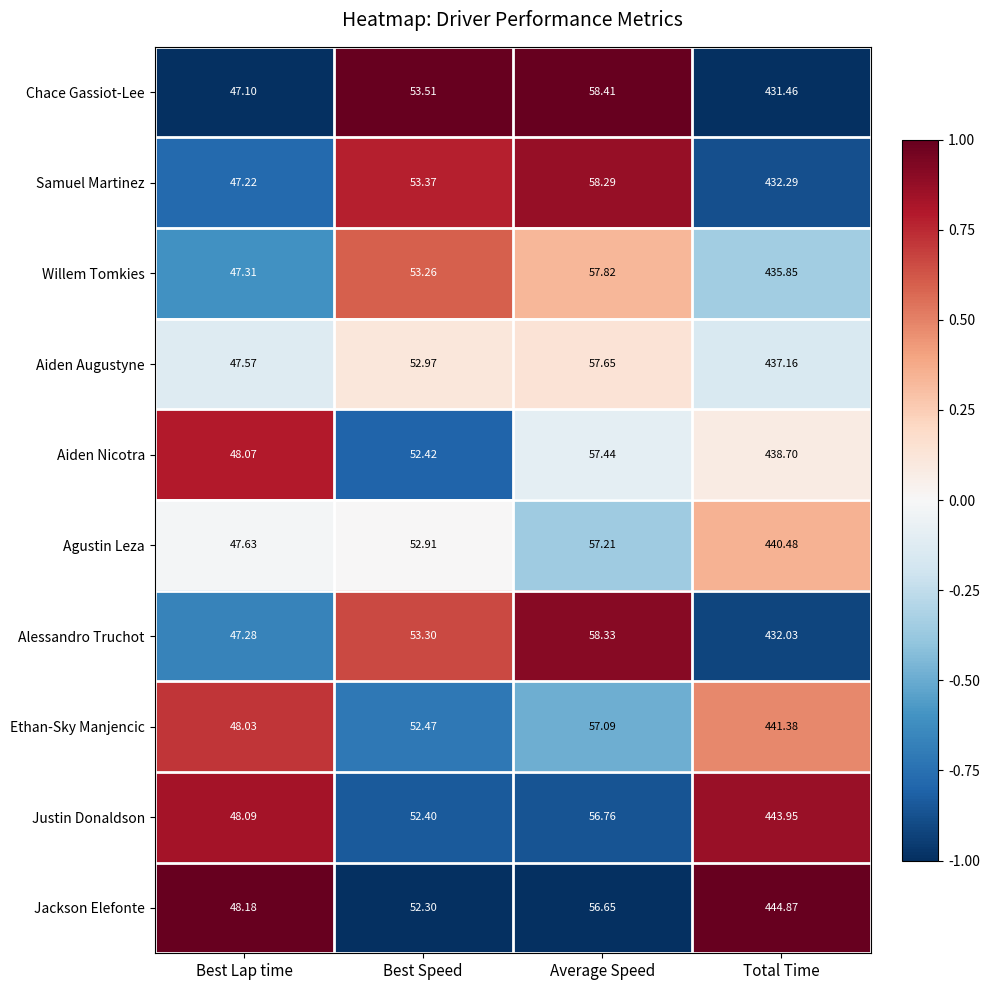

How many data points does each series have?

4